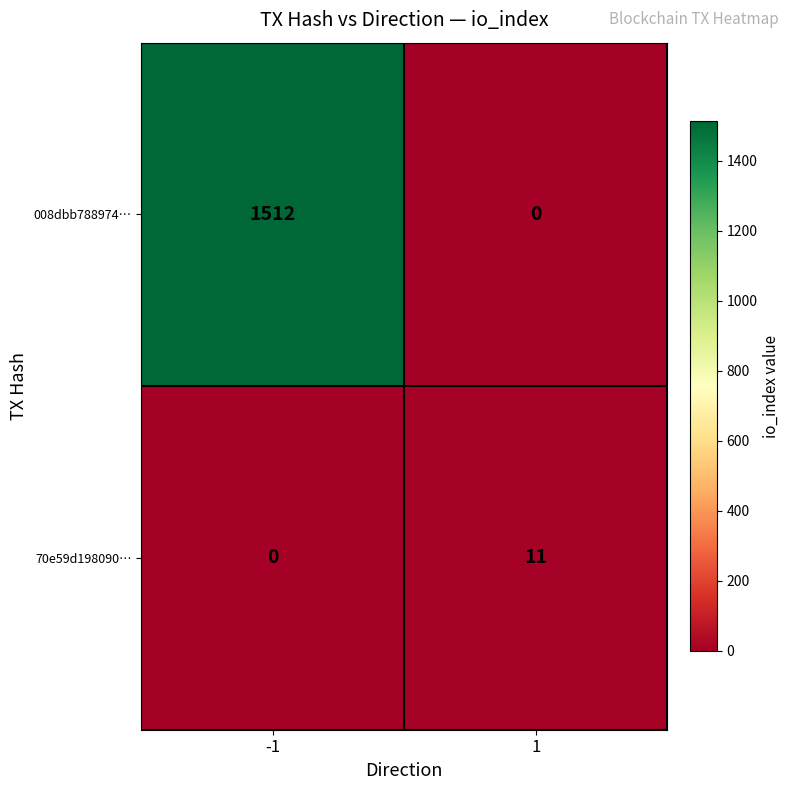

Reading left to right, transcribe all the data shown in this chart.

008dbb788974…: 1512	0
70e59d198090…: 0	11